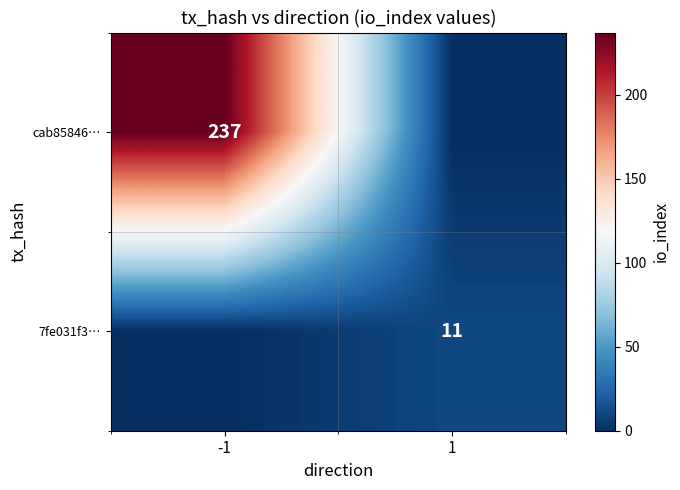

The 7fe031f3… series shows 7 at 1. True or false?

False